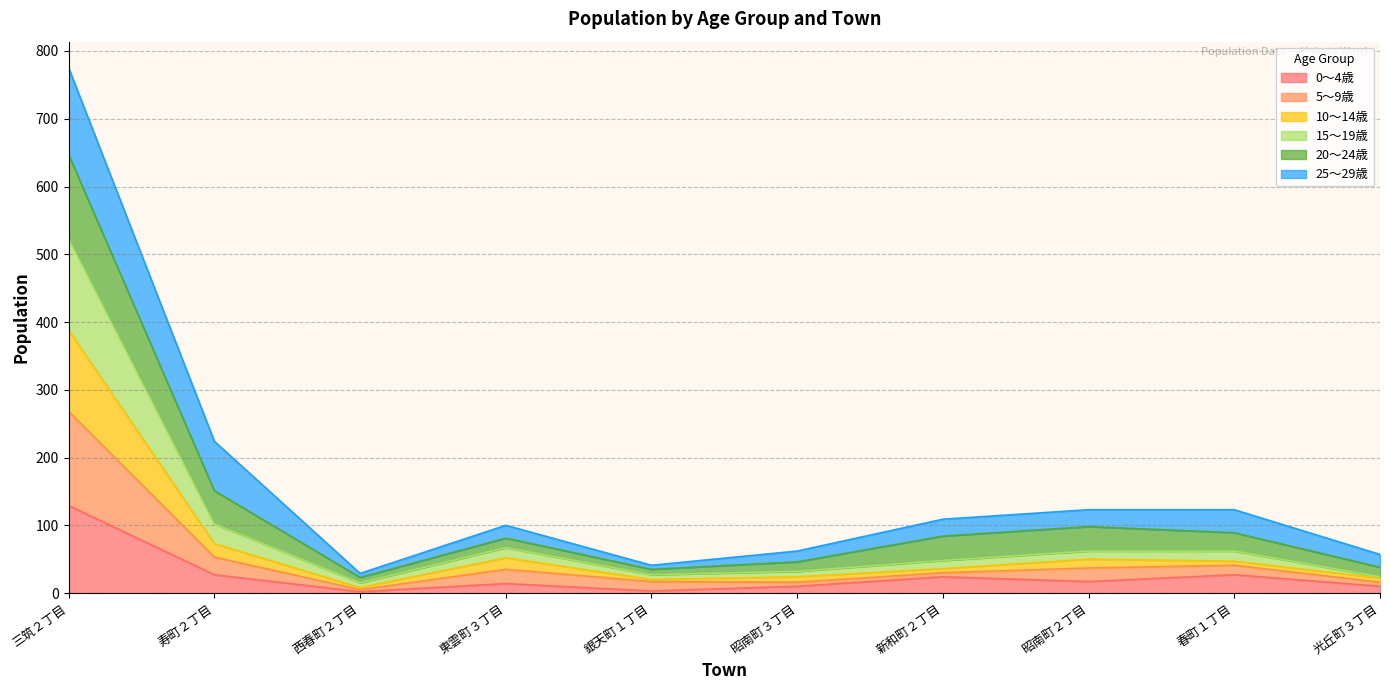

Which label corresponds to the largest value in the chart?

三筑２丁目